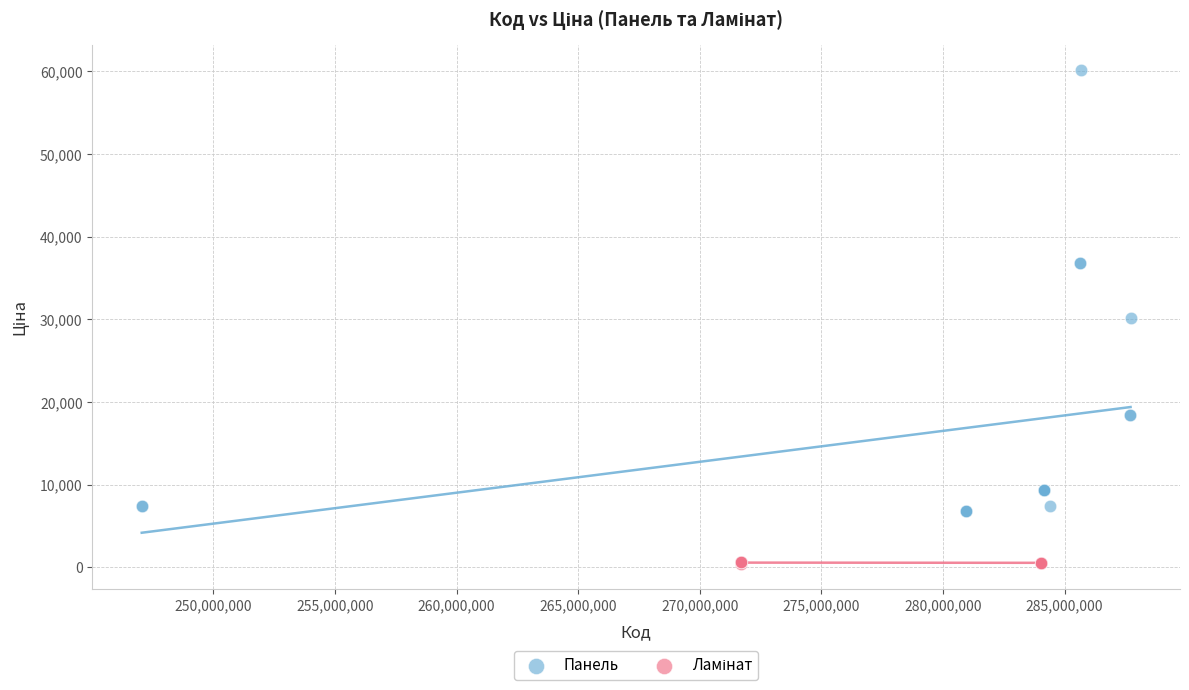

Which series has the widest spread of Y values?

Панель